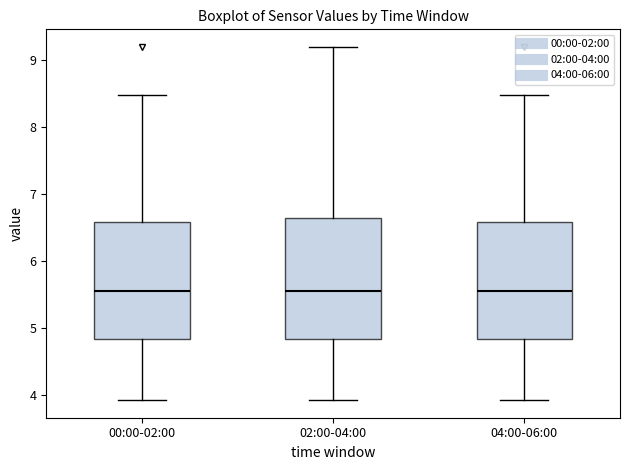

Reading left to right, read every box against the y-axis: the position of its median line, the range the box covers, and the ends of its whiskers. The values are not printed on the chart, so give them approximately, as read against the axis.

00:00-02:00: median 5.6, box 4.8 to 6.6, whiskers 3.9 to 8.5
02:00-04:00: median 5.6, box 4.8 to 6.6, whiskers 3.9 to 9.2
04:00-06:00: median 5.6, box 4.8 to 6.6, whiskers 3.9 to 8.5